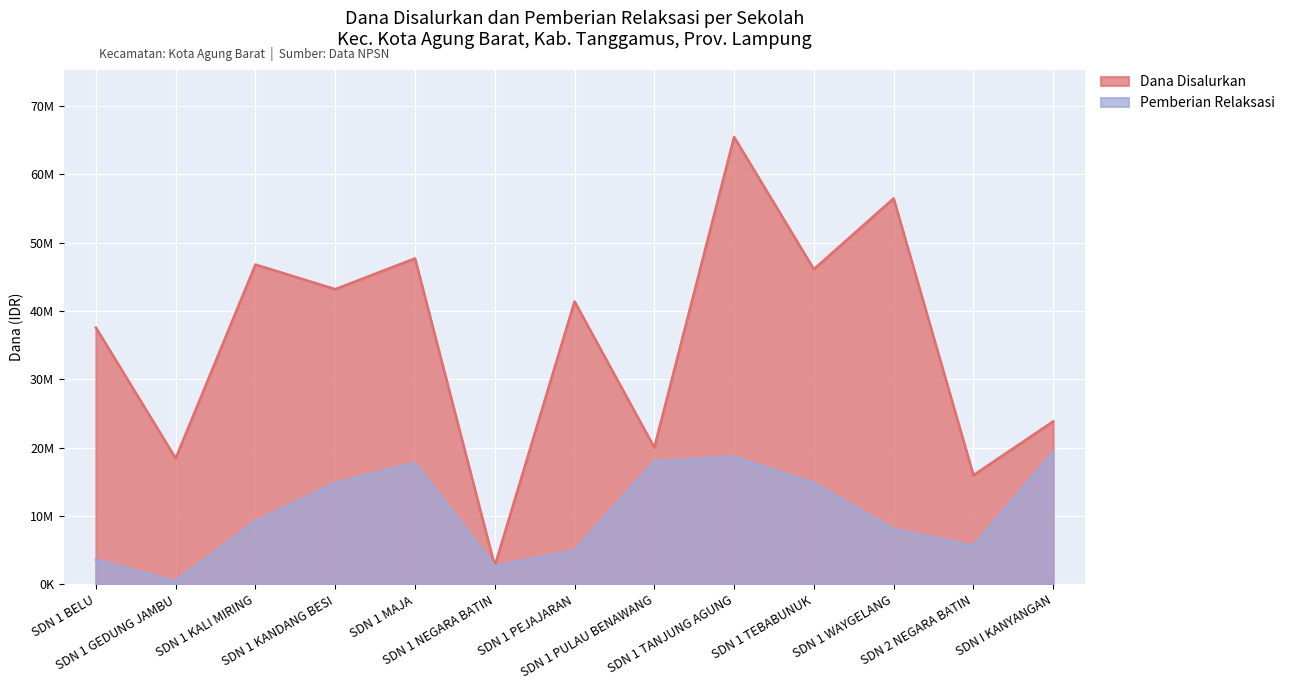

List the series in order of their overall mean, highest first.

Dana Disalurkan, Pemberian Relaksasi